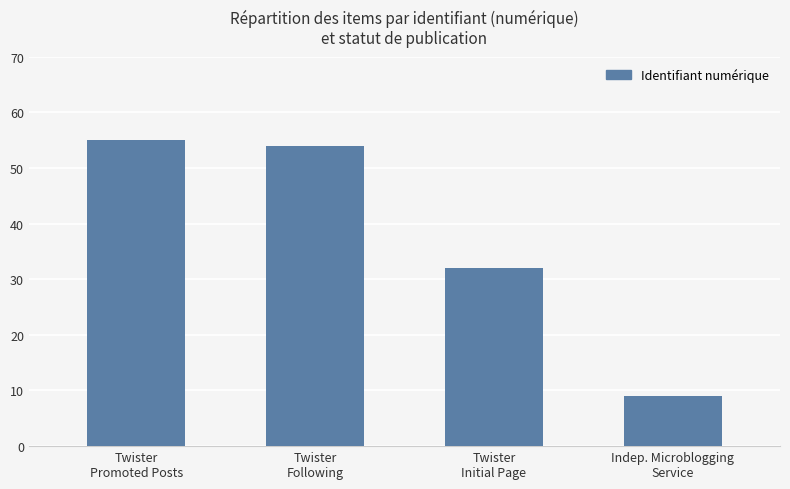

What is the greatest value displayed?

55